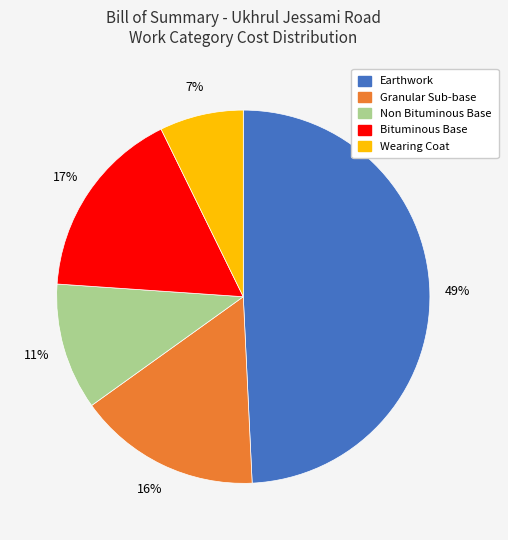

Count the number of slices in the pie.

5